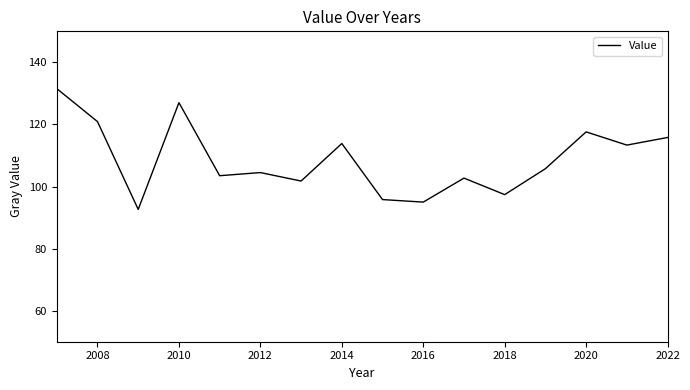

What is the minimum value shown in the chart?

92.6